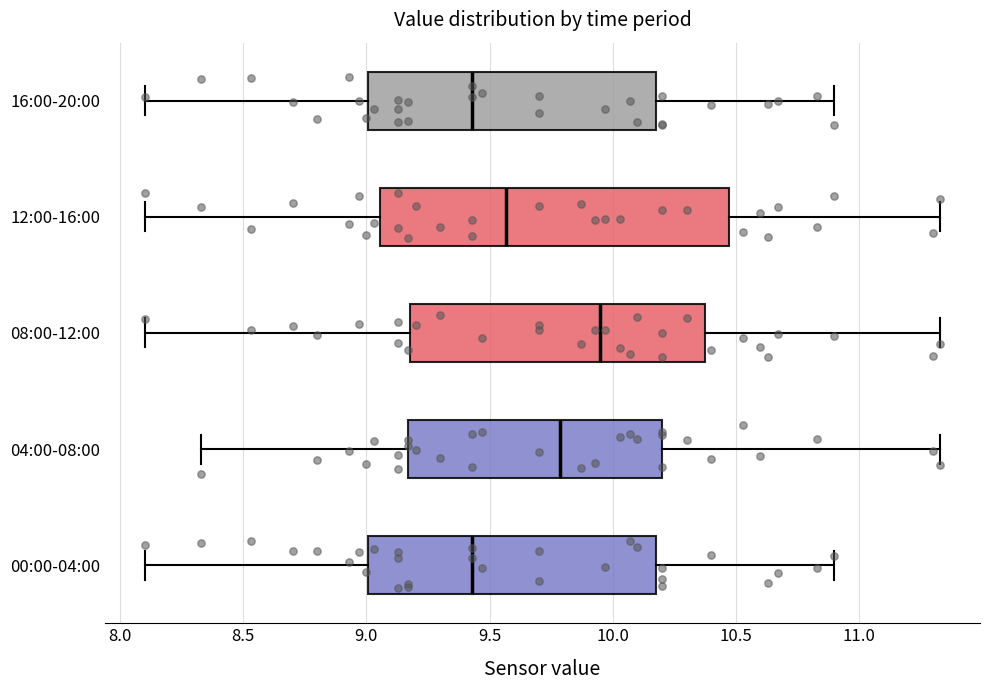

Reading bottom to top, transcribe this box plot: for each box, give where its median line is, the range the box spans, and where its two whiskers end, as read against the x-axis. The values are not printed on the chart, so give them approximately, as read against the axis.

00:00-04:00: median 9.45, box 9.00 to 10.20, whiskers 8.10 to 10.90
04:00-08:00: median 9.80, box 9.15 to 10.20, whiskers 8.35 to 11.35
08:00-12:00: median 9.95, box 9.20 to 10.40, whiskers 8.10 to 11.35
12:00-16:00: median 9.55, box 9.05 to 10.45, whiskers 8.10 to 11.35
16:00-20:00: median 9.45, box 9.00 to 10.20, whiskers 8.10 to 10.90